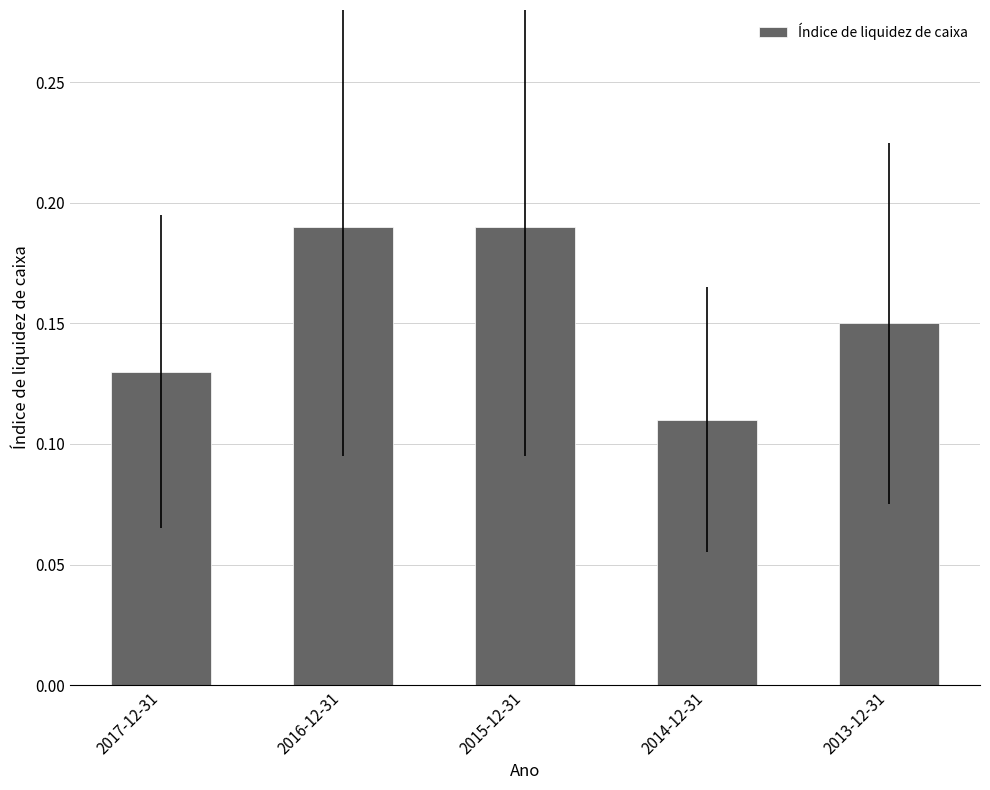

The value at 2016-12-31 is 0.1. True or false?

False